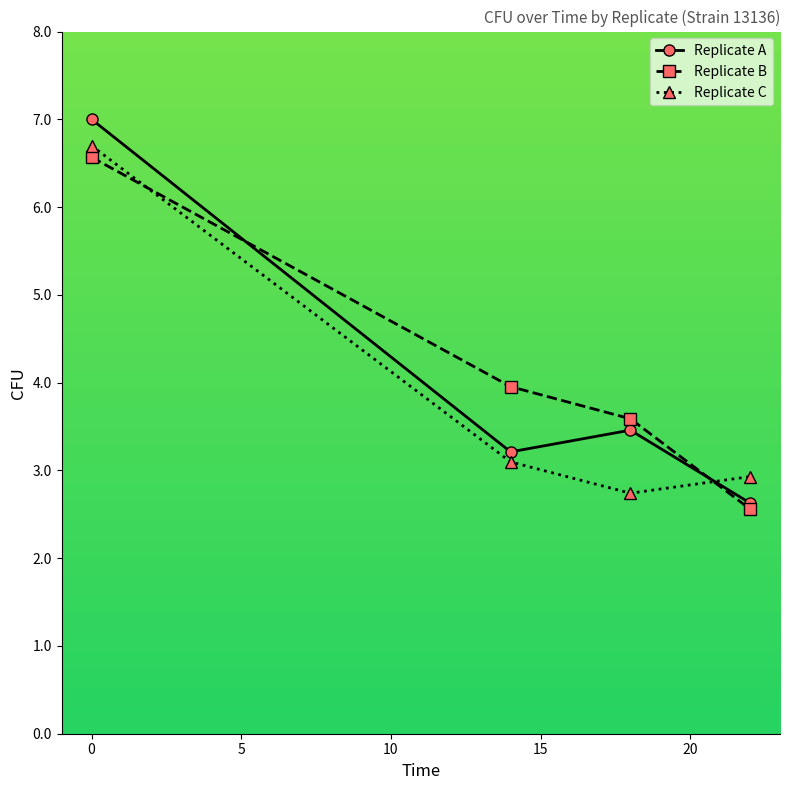

Reading left to right, list all the values displayed in this chart.

Replicate A: 7.0	3.2	3.5	2.6
Replicate B: 6.6	4.0	3.6	2.6
Replicate C: 6.7	3.1	2.7	2.9